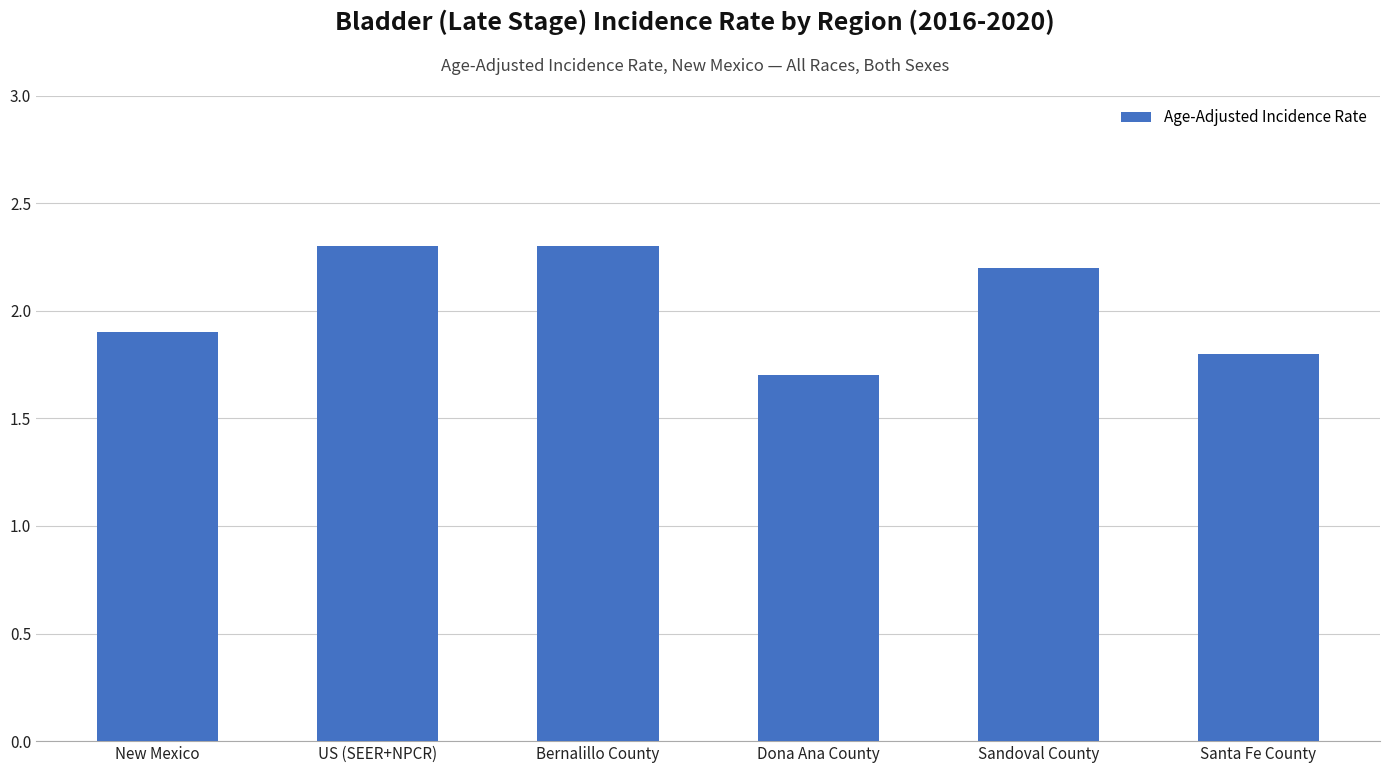

What is the label of the 6th bar from the left?

Santa Fe County